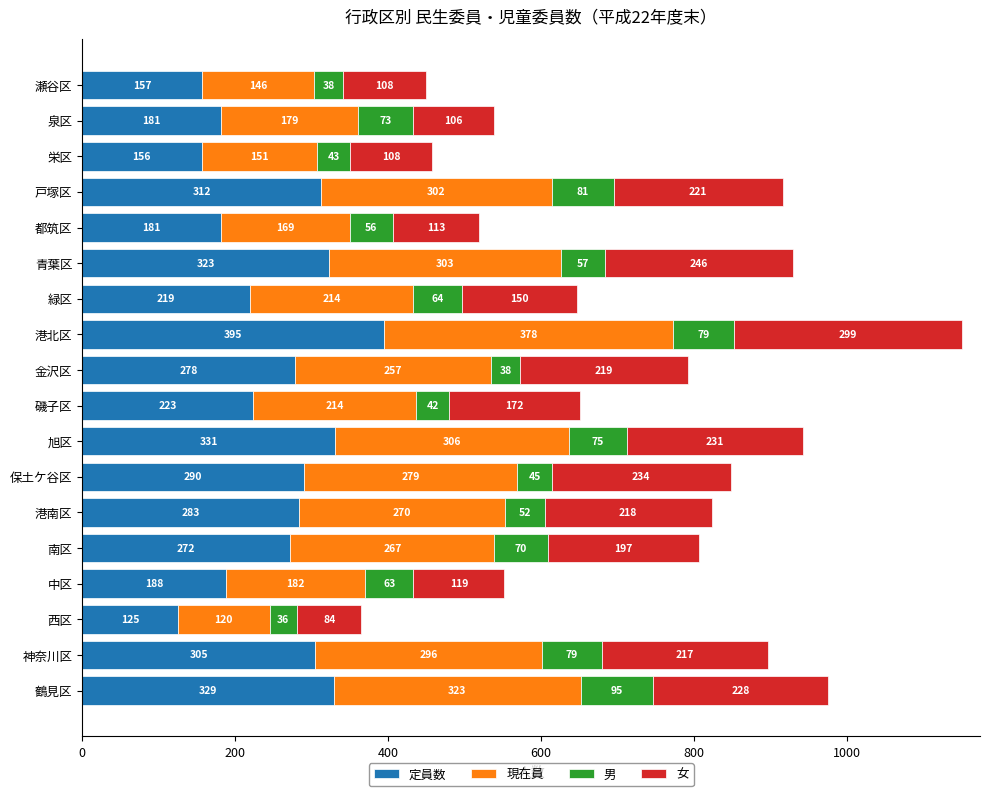

What is the sum of the 定員数 values at 南区 and 西区?

397